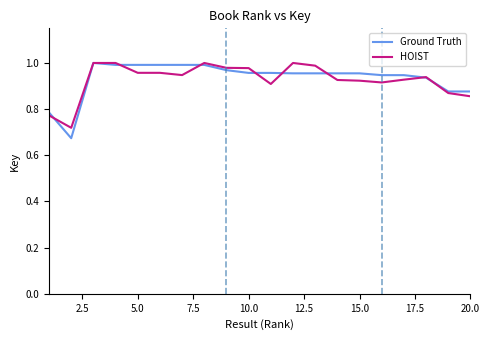

True or false: HOIST and Ground Truth cross at least once.

True